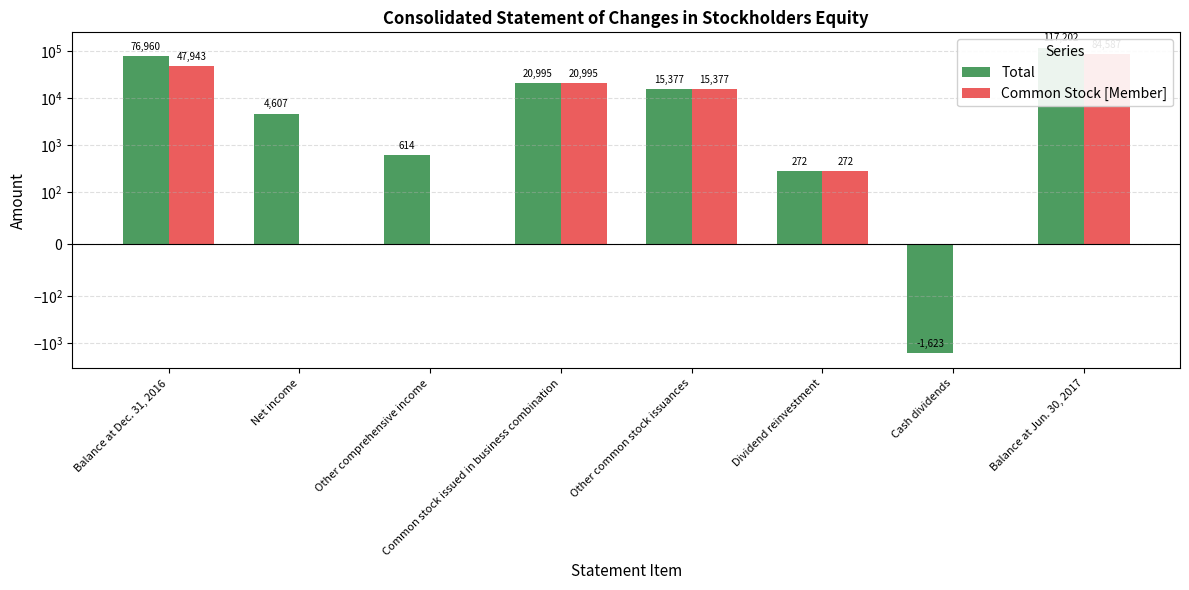

Which series changed the most between Net income and Dividend reinvestment?

Total